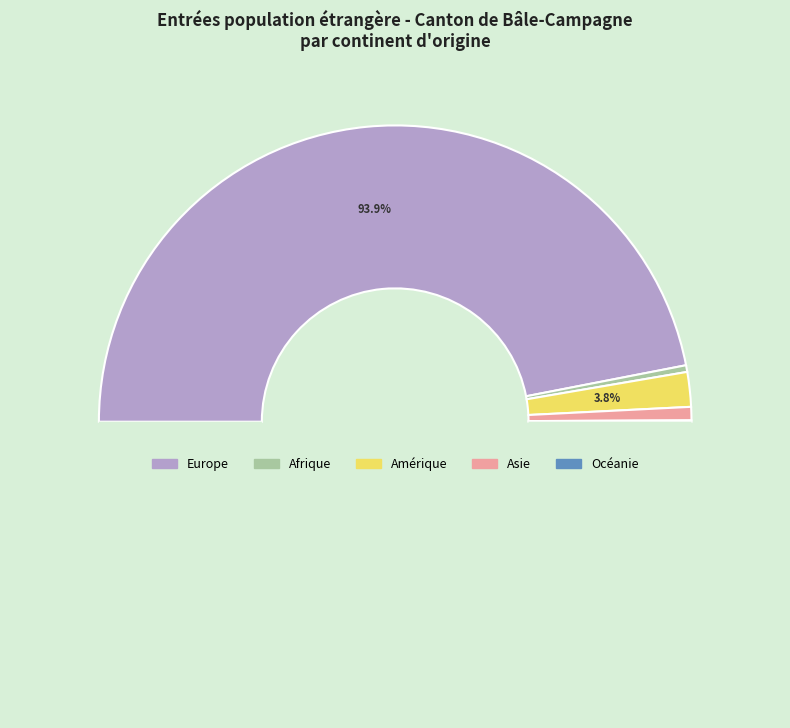

To the nearest percent, what portion does Amérique represent?

4%